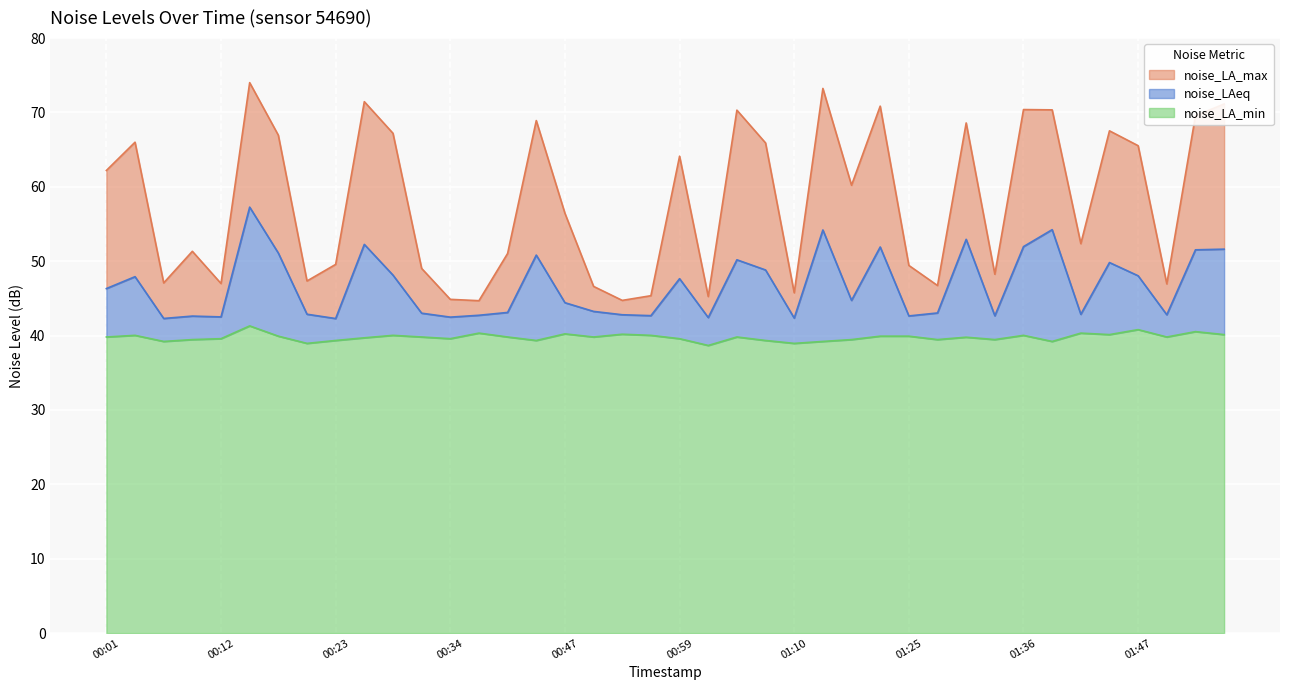

What is the total value across all series at 01:13?

166.6